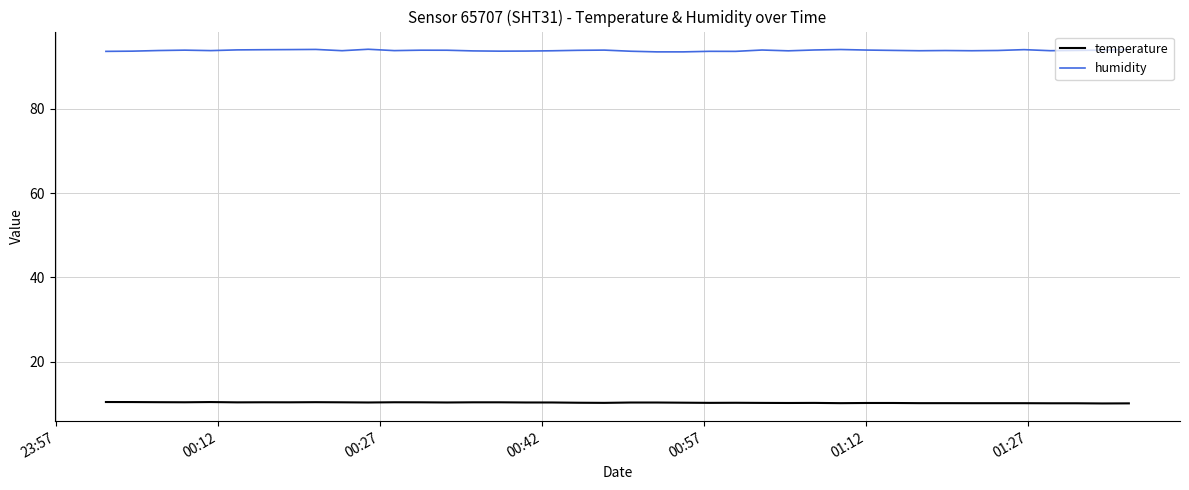

True or false: temperature and humidity cross at least once.

False